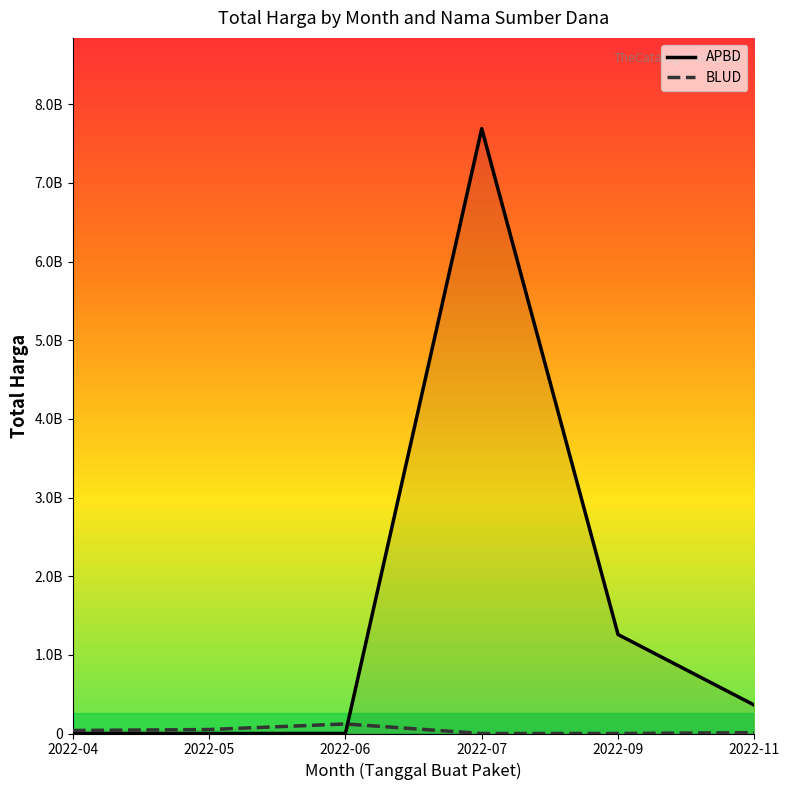

At which category is the sum across all series the highest?

2022-07